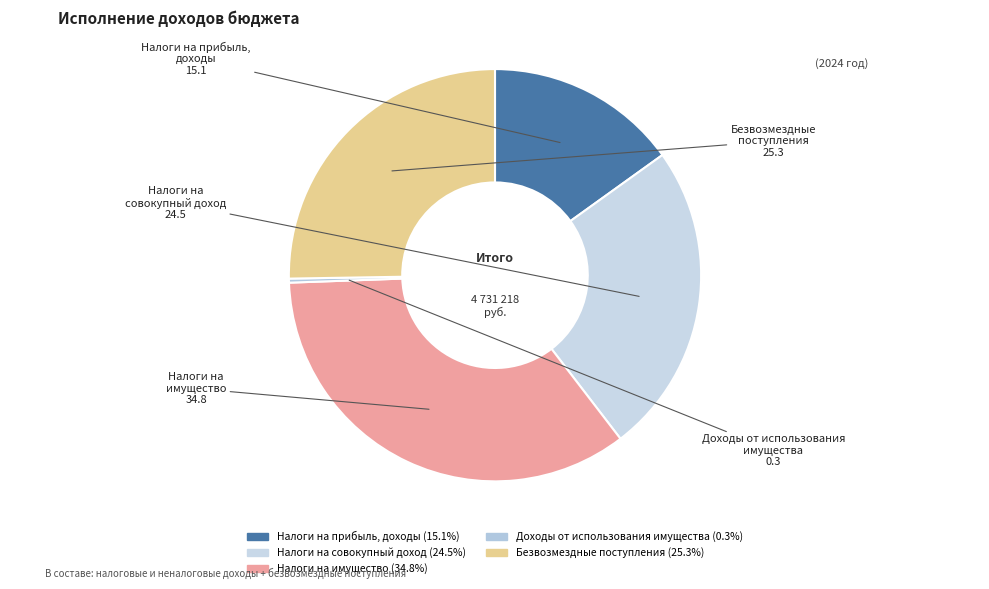

Which category has the smallest portion of the pie?

ДОХОДЫ ОТ ИСПОЛЬЗОВАНИЯ ИМУЩЕСТВА